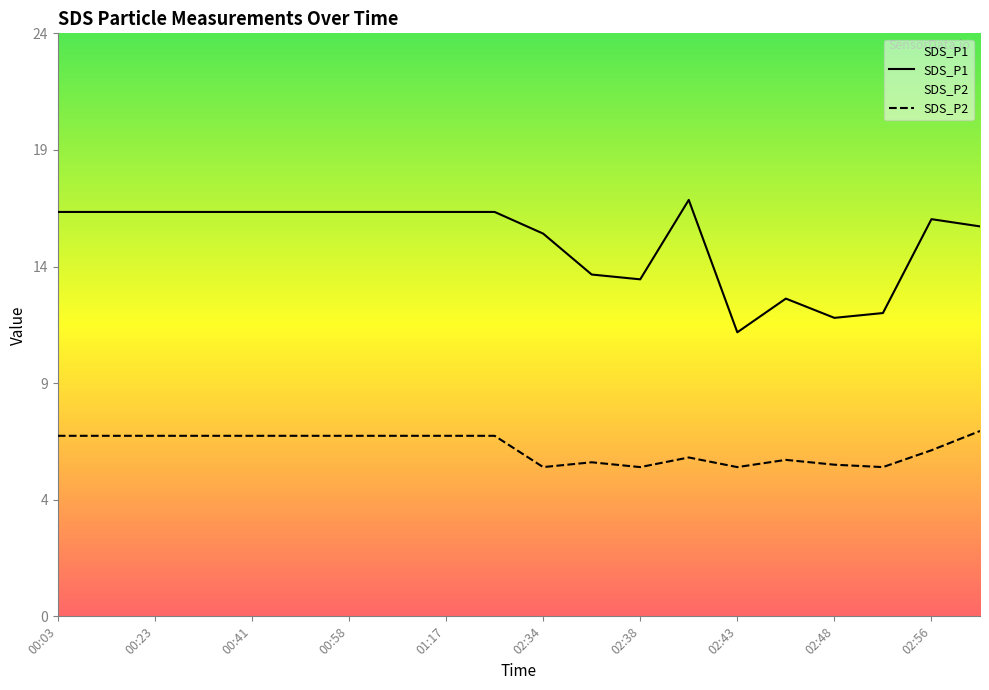

Reading left to right, list all the values displayed in this chart.

SDS_P1: 00:03=16.8	00:14=16.8	00:23=16.8	00:33=16.8	00:41=16.8	00:47=16.8	00:58=16.8	01:07=16.8	01:17=16.8	01:25=16.8	02:34=15.9	02:36=14.2	02:38=14.0	02:41=17.3	02:43=11.8	02:46=13.2	02:48=12.4	02:51=12.6	02:56=16.5	02:58=16.2
SDS_P2: 00:03=7.5	00:14=7.5	00:23=7.5	00:33=7.5	00:41=7.5	00:47=7.5	00:58=7.5	01:07=7.5	01:17=7.5	01:25=7.5	02:34=6.2	02:36=6.4	02:38=6.2	02:41=6.6	02:43=6.2	02:46=6.5	02:48=6.3	02:51=6.2	02:56=6.9	02:58=7.7